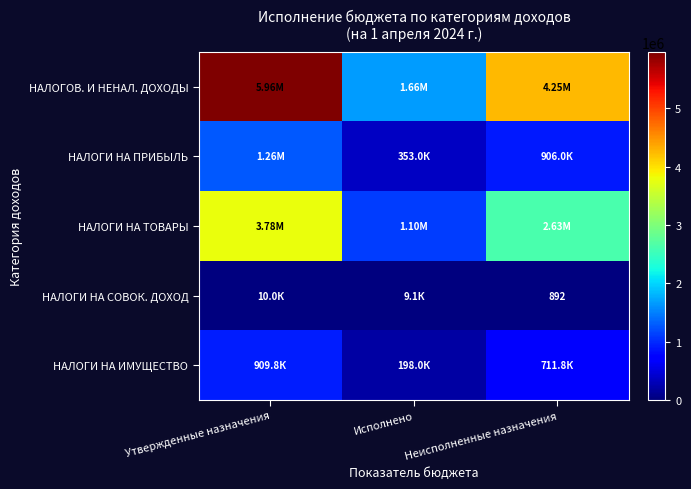

The НАЛОГИ НА ИМУЩЕСТВО series shows 1223964.7 at Утвержденные назначения. True or false?

False